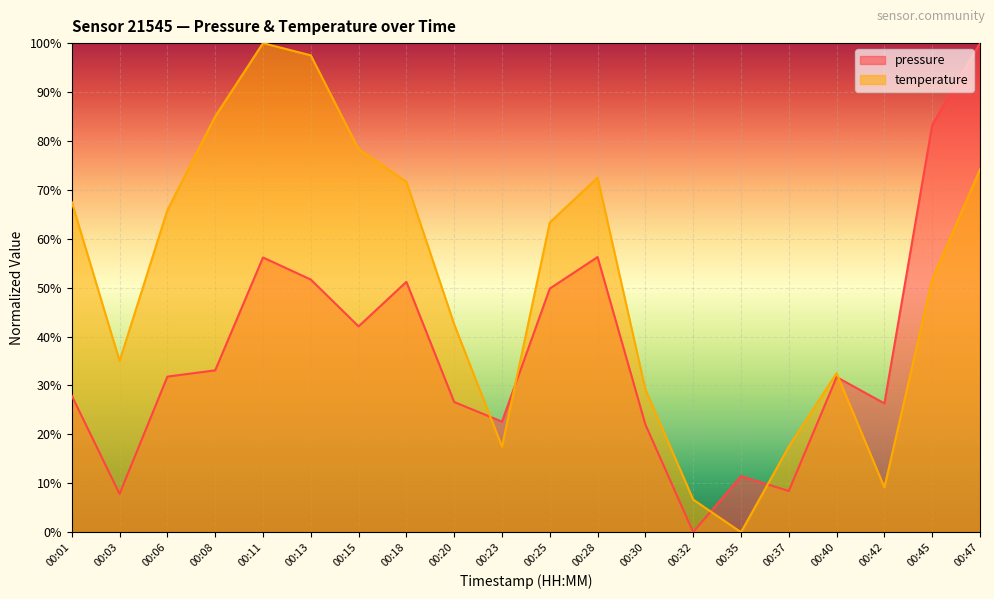

Reading left to right, what are all the values shown in this chart?

pressure: 27.9	7.8	31.8	33.1	56.2	51.7	42.1	51.2	26.6	22.6	49.8	56.3	22.0	0.0	11.5	8.4	31.7	26.3	83.3	100.0
temperature: 67.5	35.0	65.8	85.0	100.0	97.5	78.3	71.7	42.5	17.5	63.3	72.5	29.2	6.7	0.0	17.5	32.5	9.2	51.7	74.2